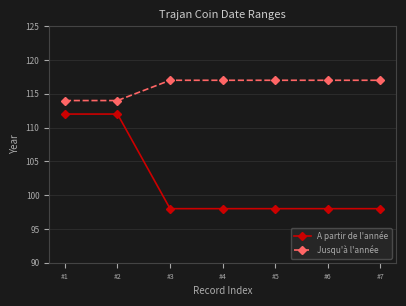

What is the minimum value shown in the chart?

98